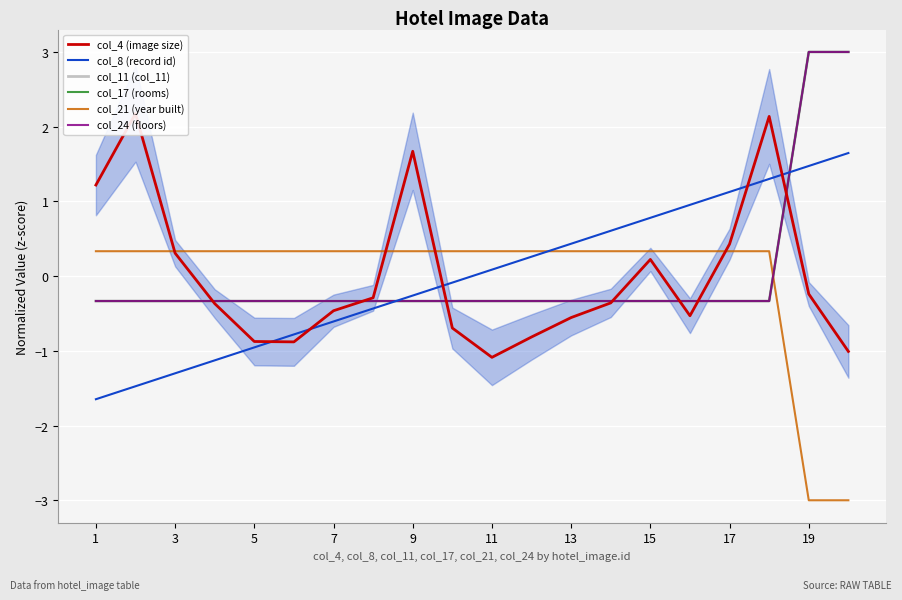

Where do col_17 (rooms) and col_21 (year built) first cross each other?

17 and 18